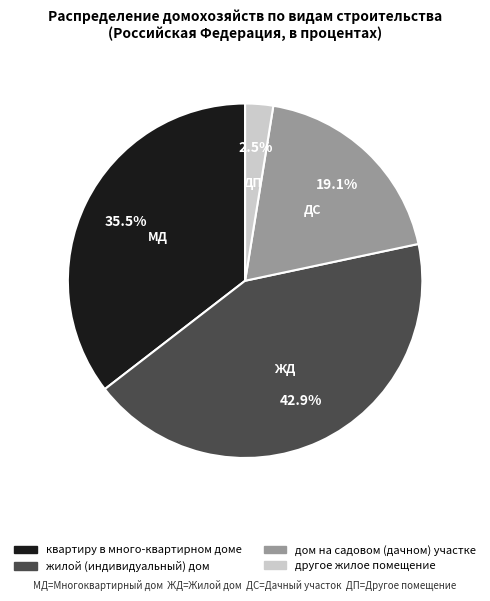

To the nearest percent, what is the combined percentage of дом на садовом (дачном) участке and другое жилое помещение?

22%